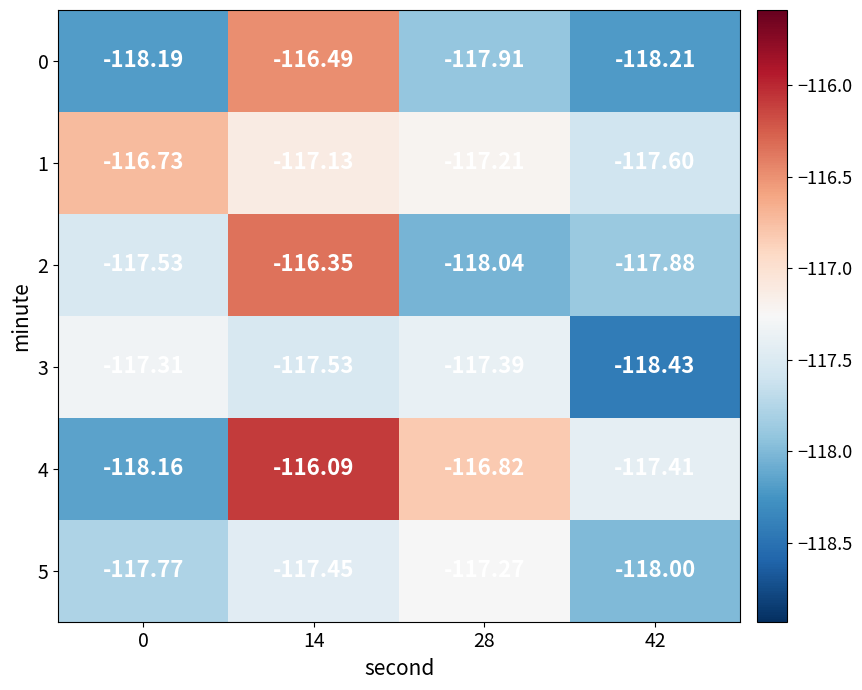

Which series has the largest total across all categories?

4